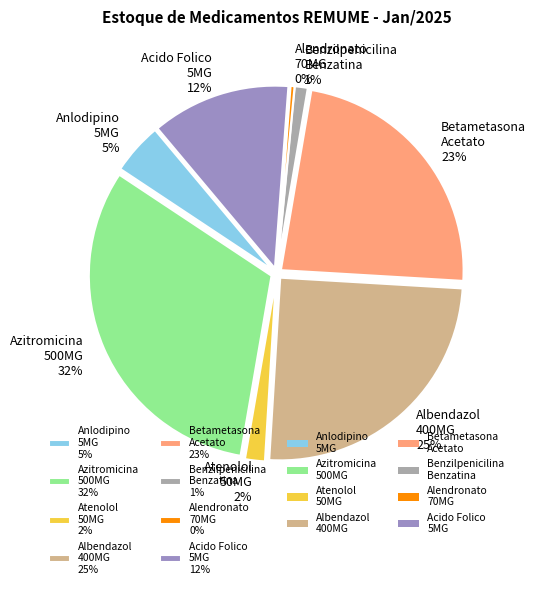

How many slices are in this pie chart?

8